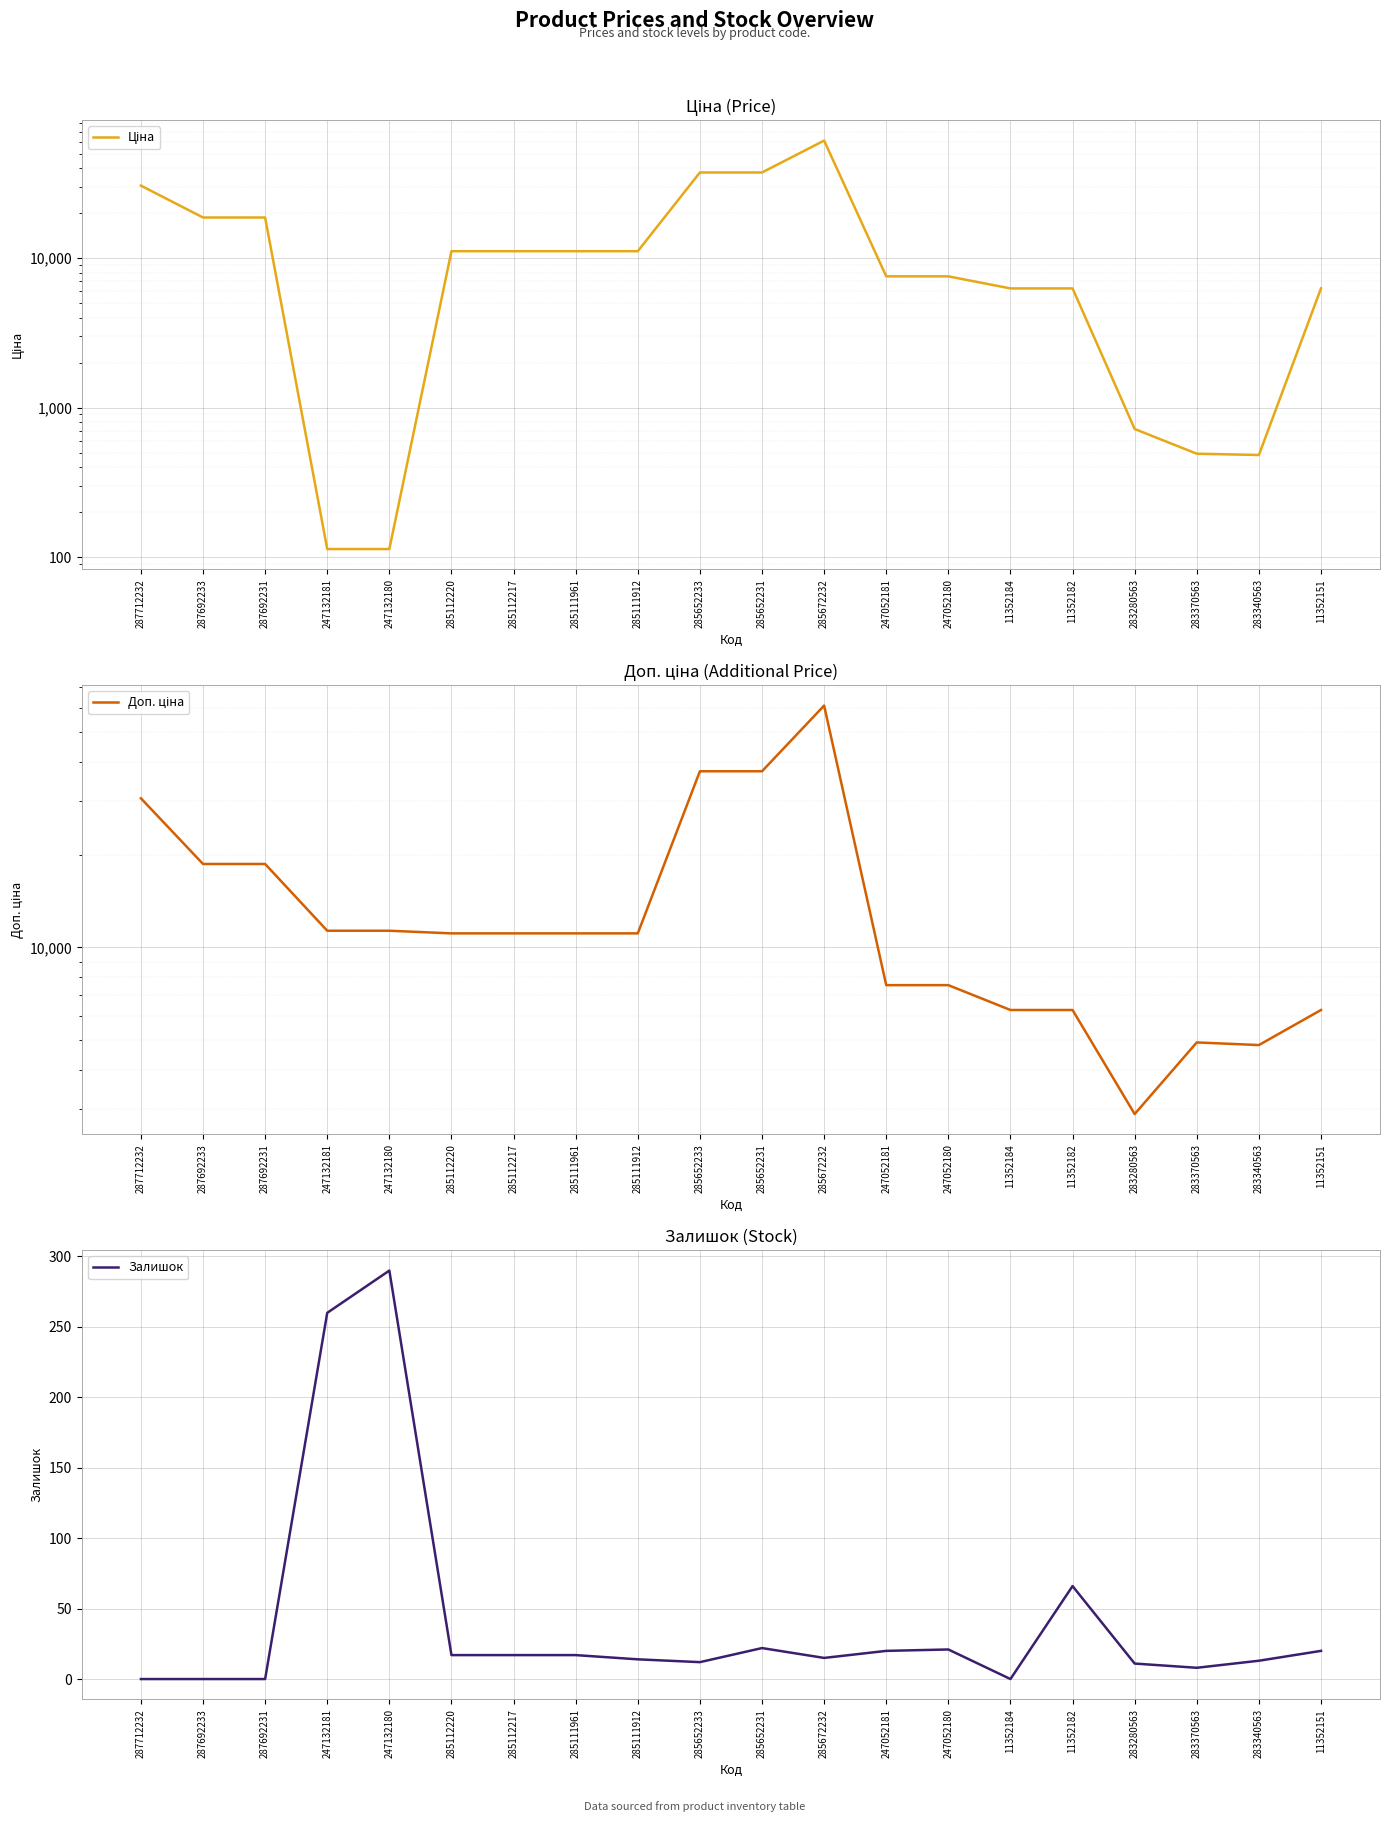

Is it true that Доп. ціна equals 10528.6 at 11352182?

False